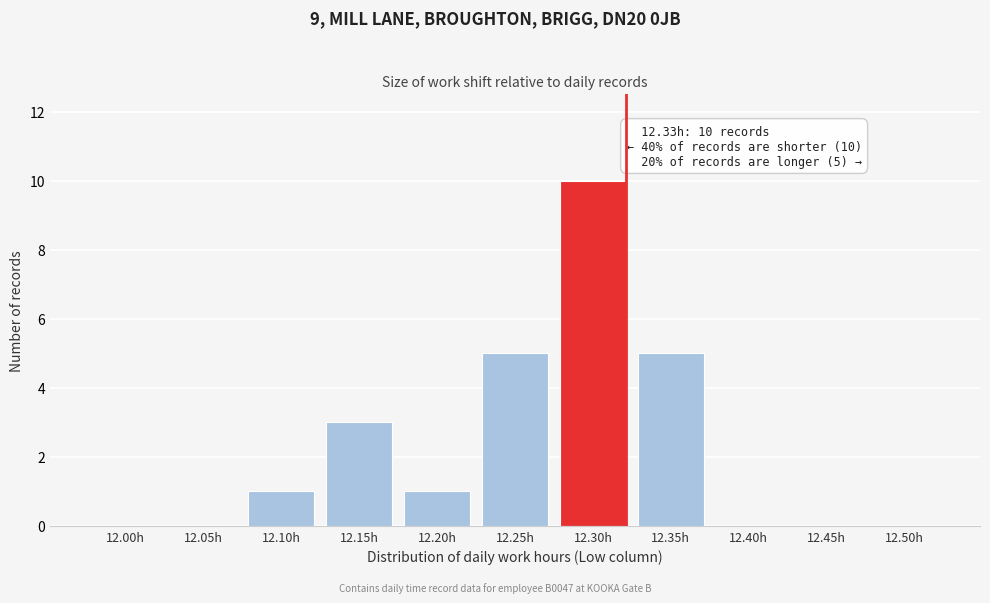

Reading left to right, what are all the values shown in this chart?

12.00h=0	12.05h=0	12.10h=1	12.15h=3	12.20h=1	12.25h=5	12.30h=10	12.35h=5	12.40h=0	12.45h=0	12.50h=0